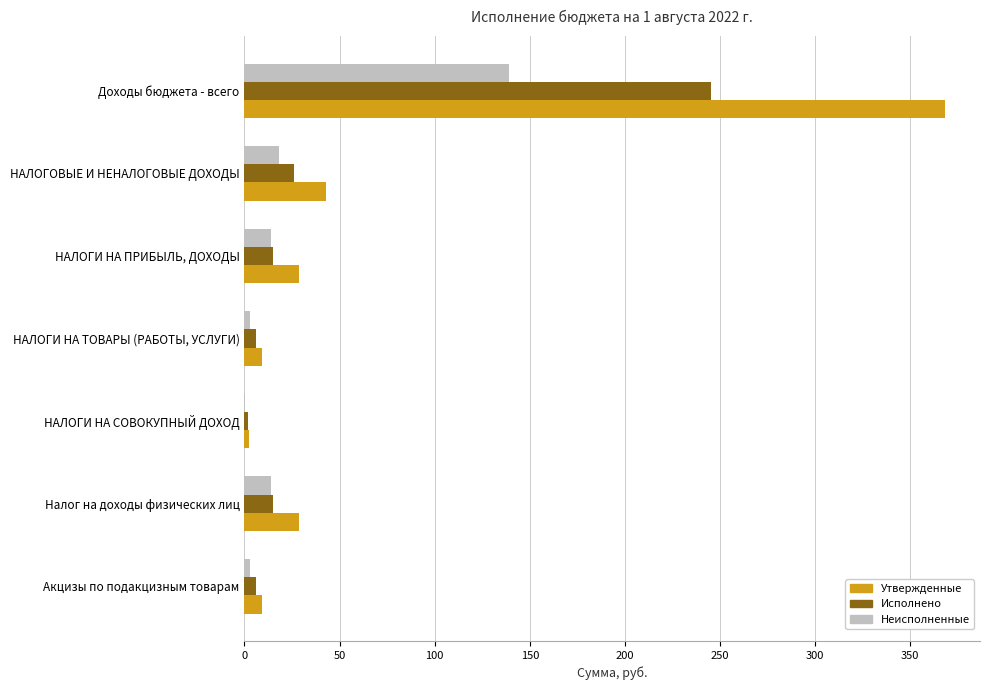

What is the total value across all series at НАЛОГОВЫЕ И НЕНАЛОГОВЫЕ ДОХОДЫ?

87.5